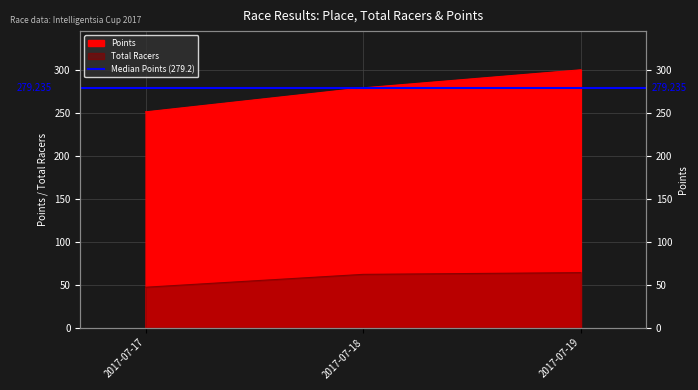

What is the total value across all series at 2017-07-17?

298.3